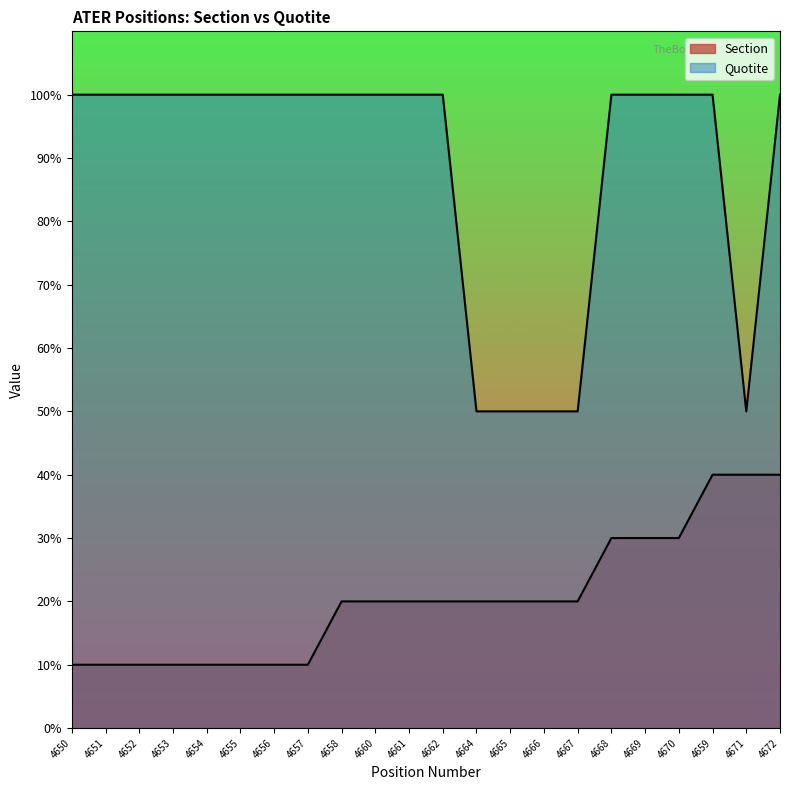

What is the average value of the Section series?

20